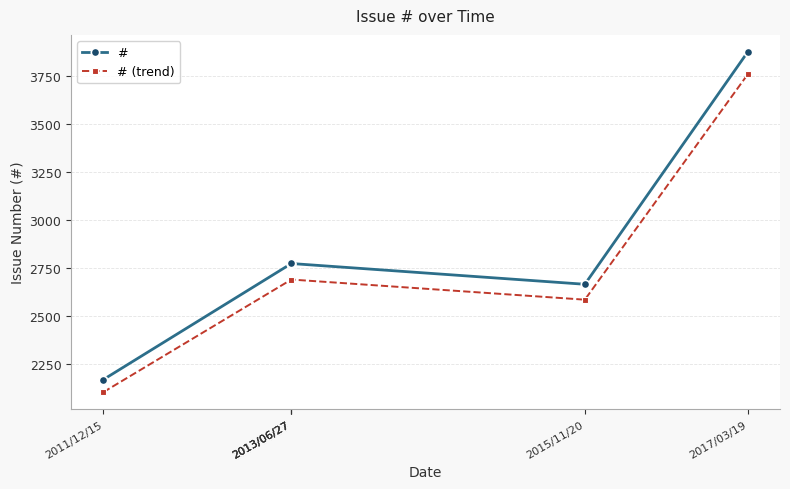

The value of # at 2013/06/27 is 1332.2. True or false?

False